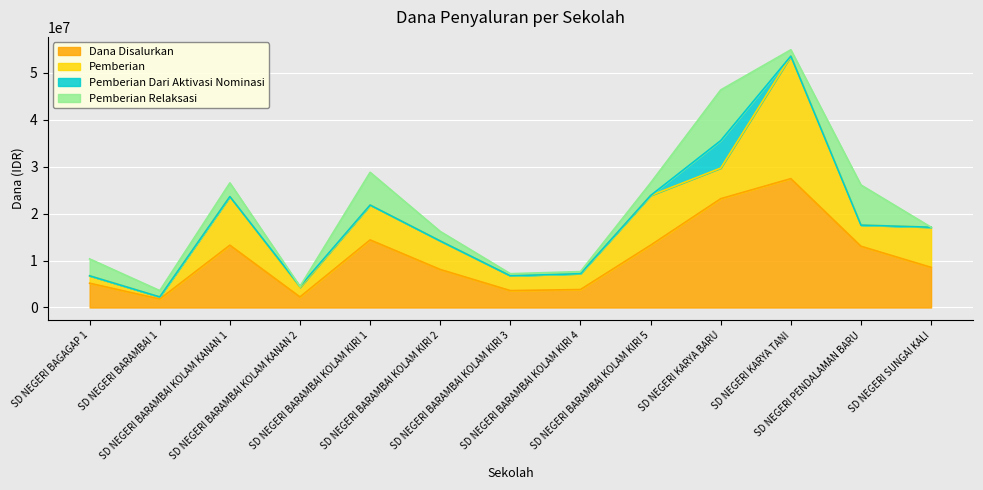

True or false: Dana Disalurkan has more than 1 interior local peaks.

True